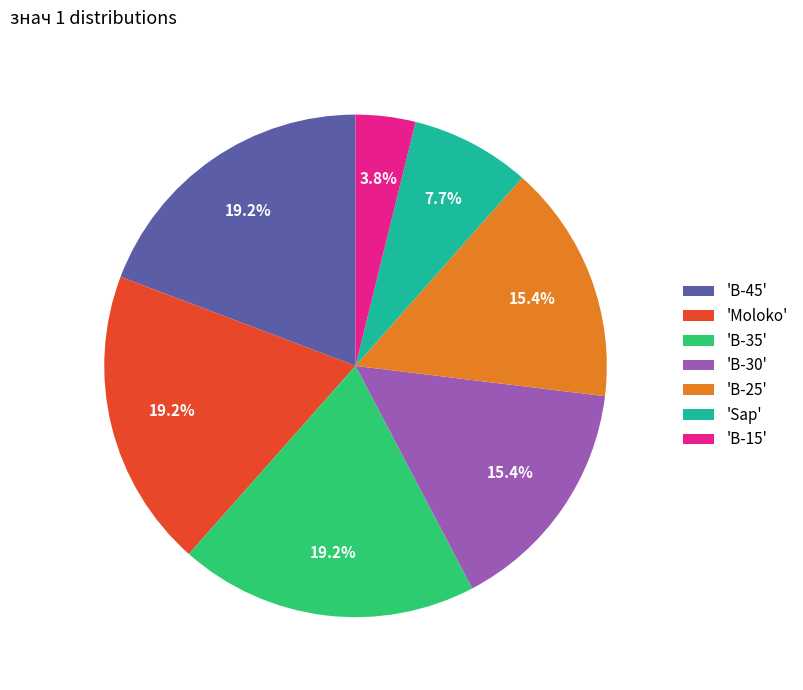

What is the ratio of the value at 'B-30' to the value at 'B-45'?

0.8